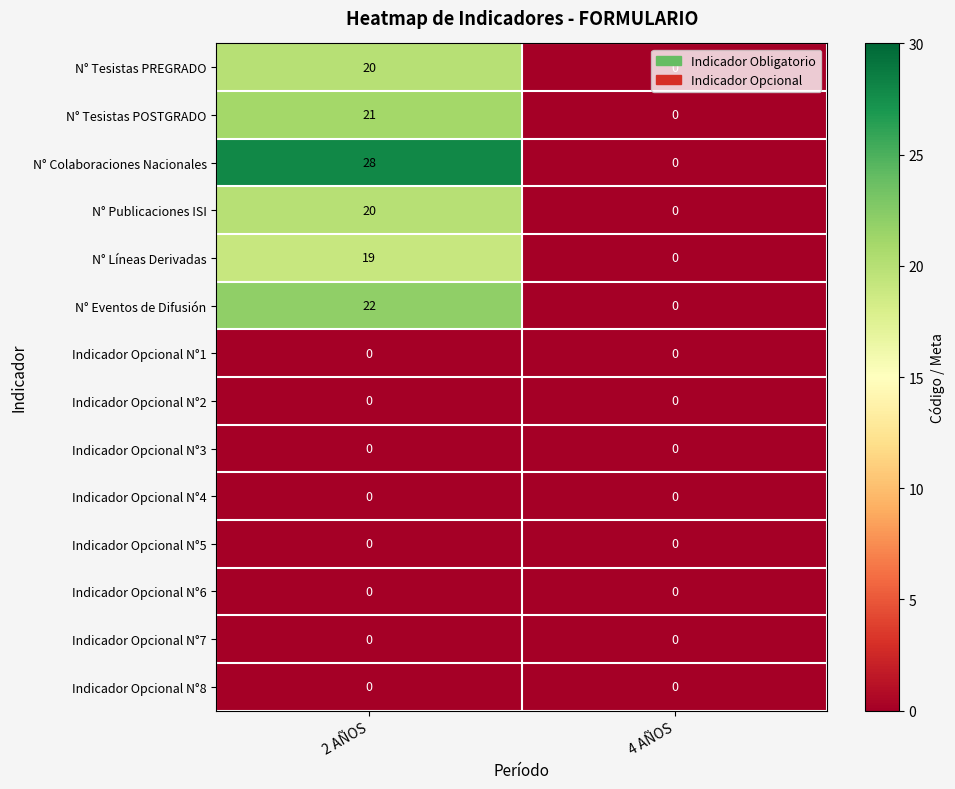

Count the number of categories in the chart.

2